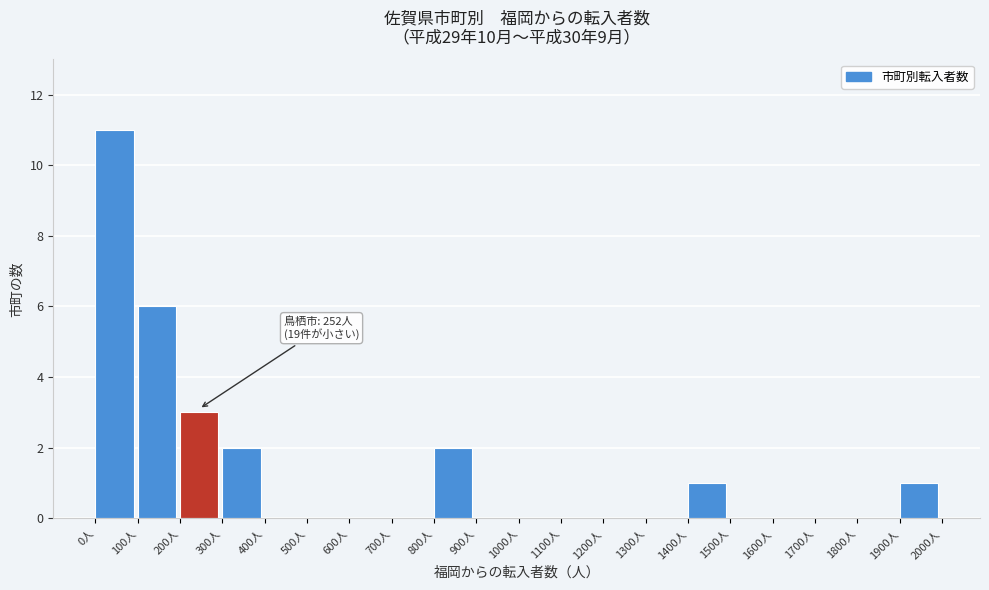

Which range on the x-axis has the tallest bar?

0 to 100